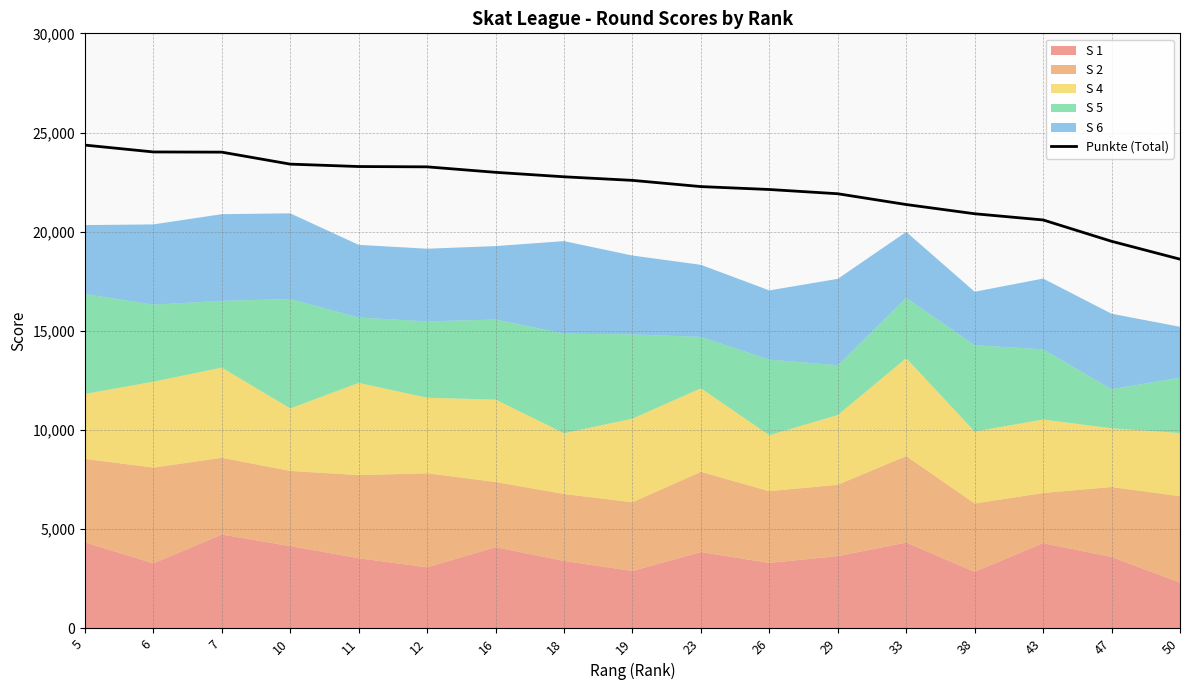

How many lines are shown in the chart?

1